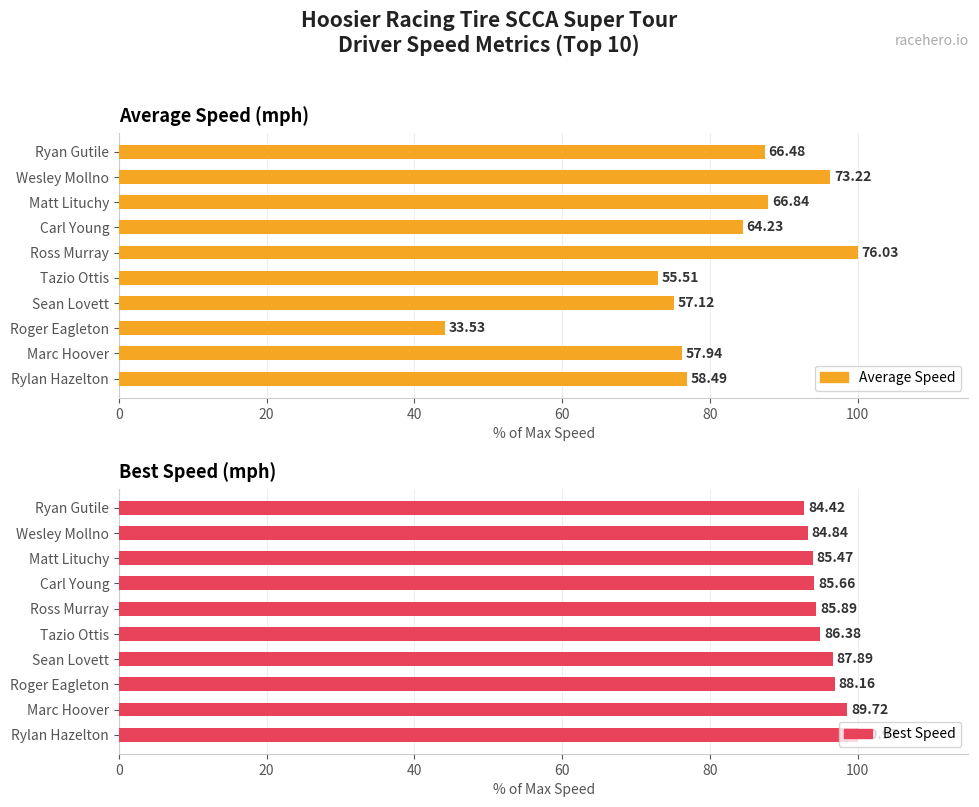

What is the total value across all series at Sean Lovett?

171.7